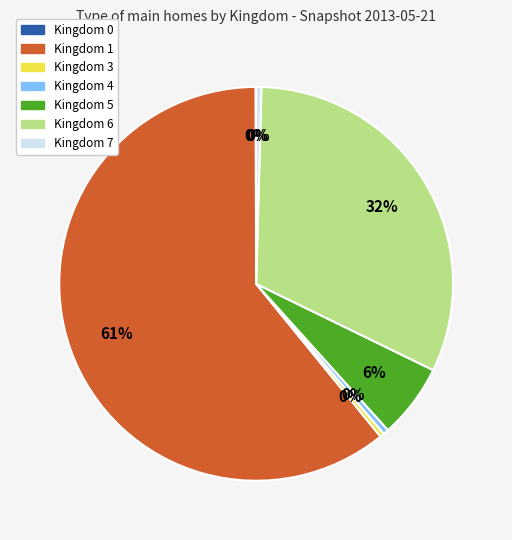

Is it true that Kingdom 1 is 61% of the pie?

True